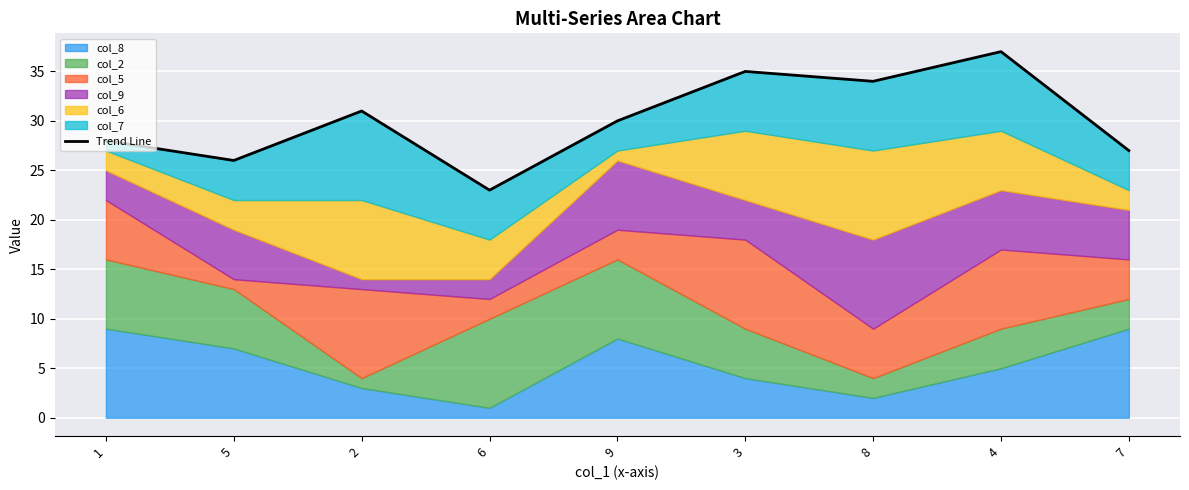

List the labels in order of value, smallest first.

6, 5, 7, 1, 9, 2, 8, 3, 4